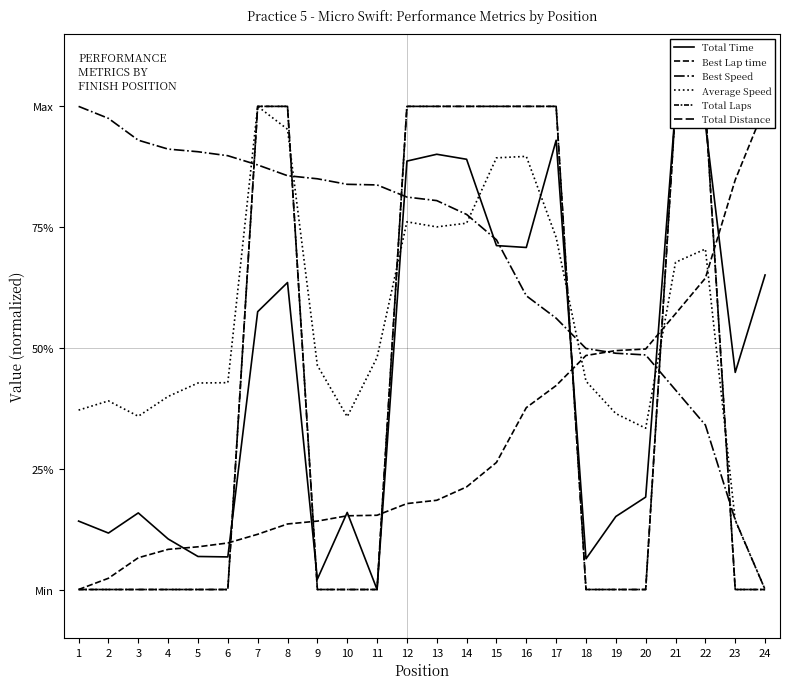

What is the sum of all Average Speed values?

1307.3